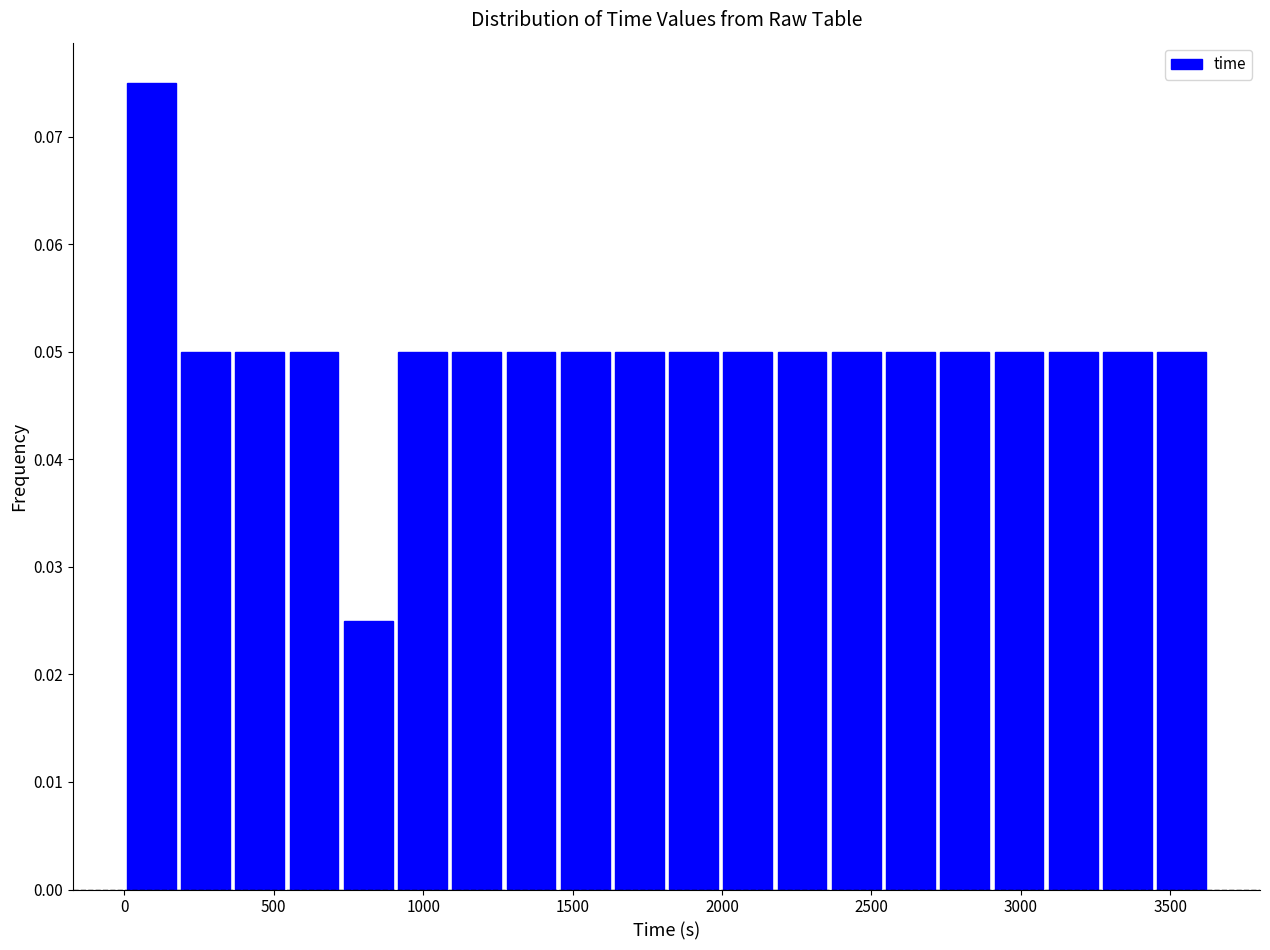

Around what value on the x-axis is the tallest bar? Give the approximate position of its centre, as read against the axis.

100